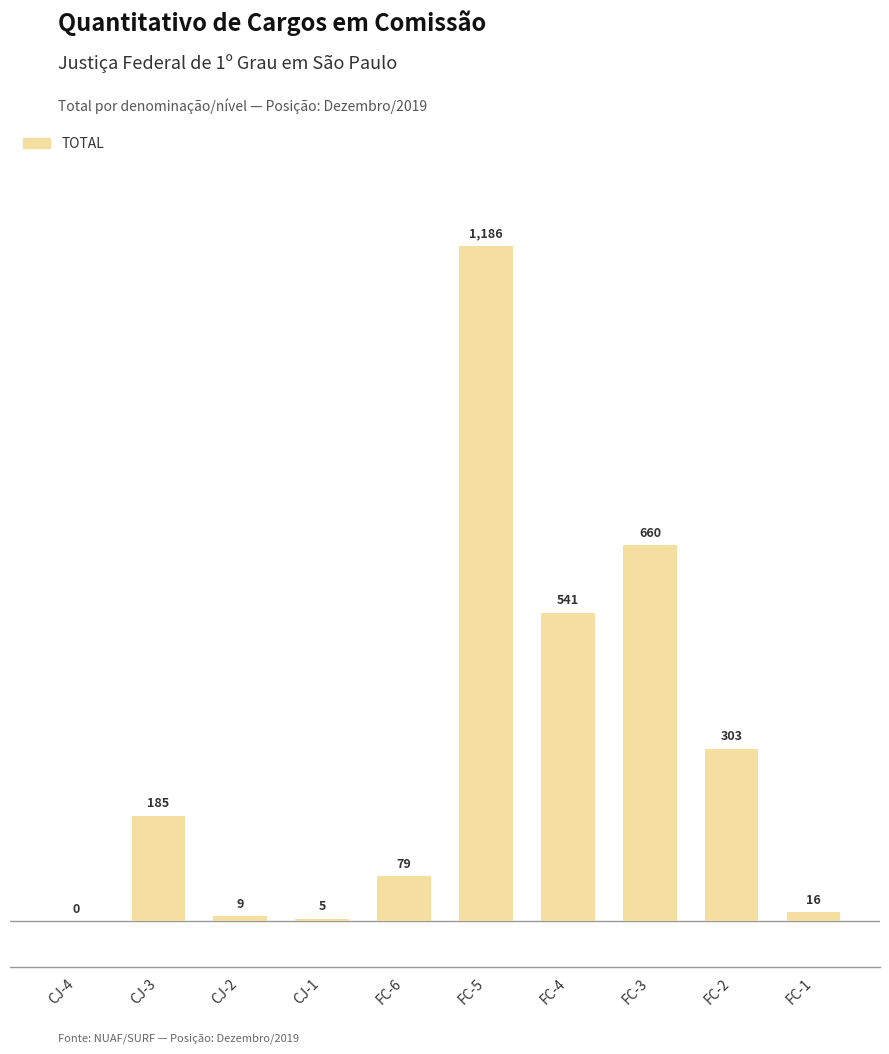

Between FC-6 and FC-2, which is larger?

FC-2